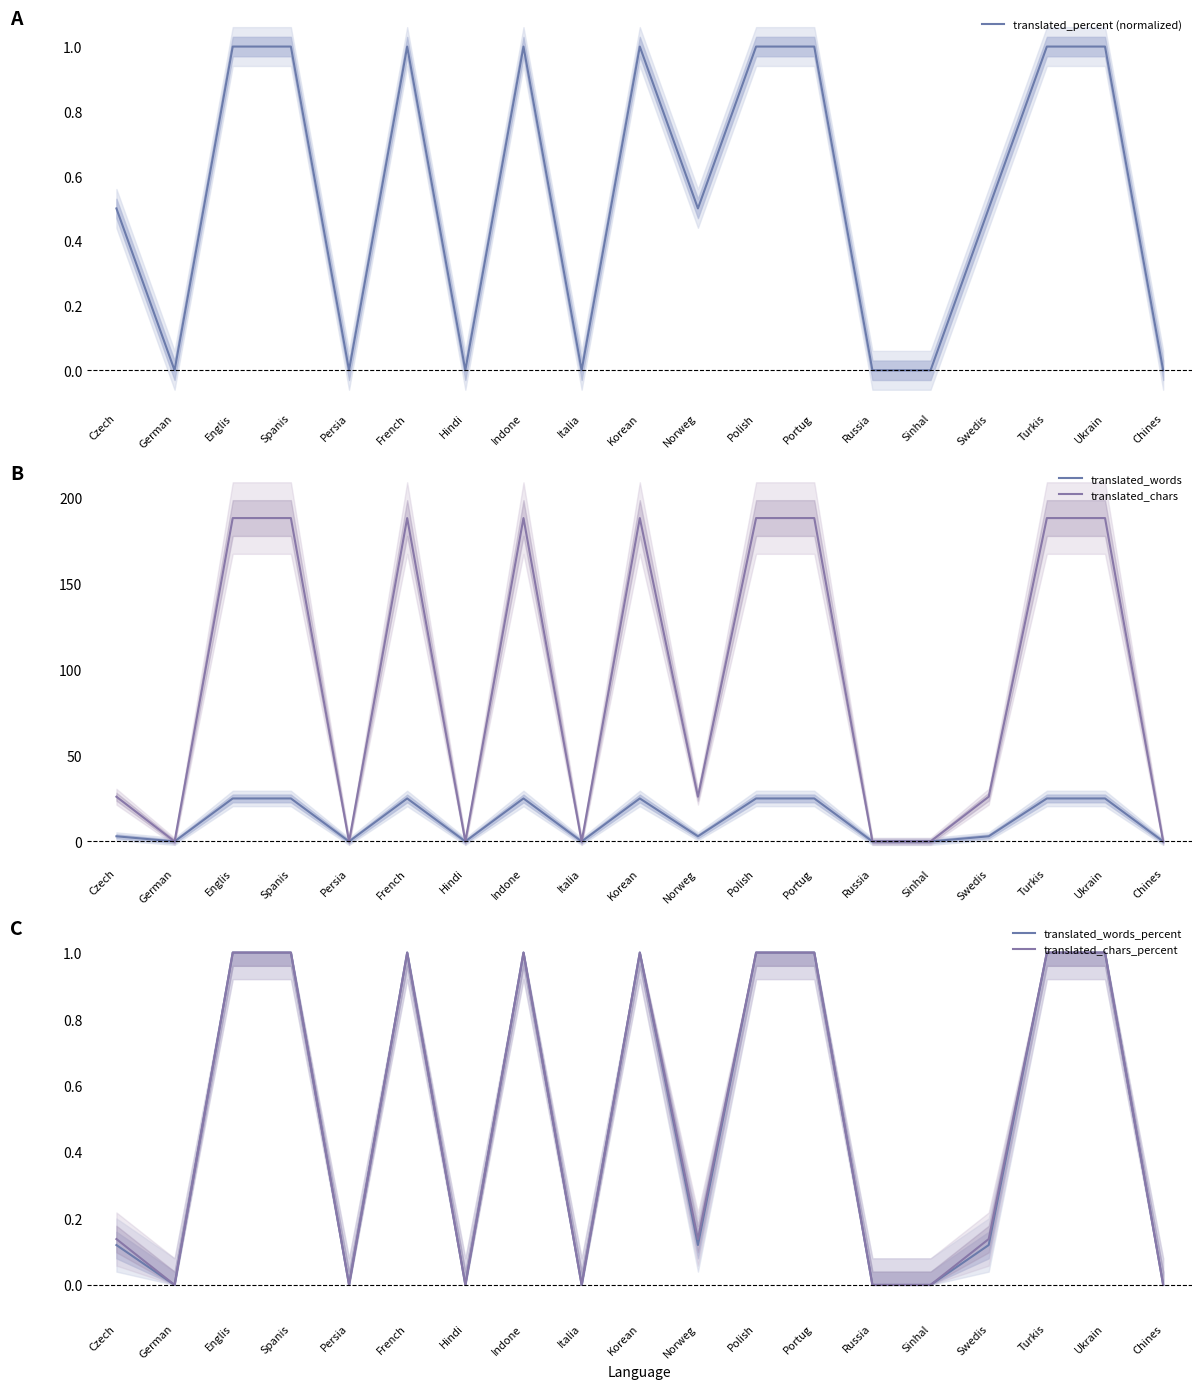

True or false: translated_chars_percent and translated_chars cross at least once.

False